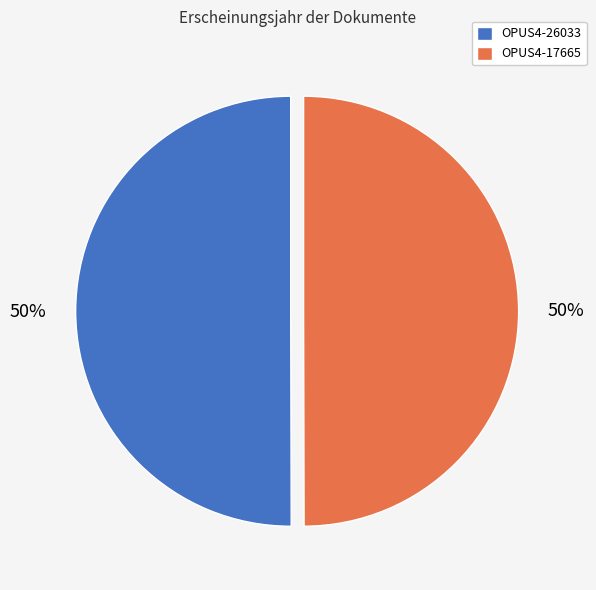

To the nearest percent, what percentage of the pie is OPUS4-17665?

50%